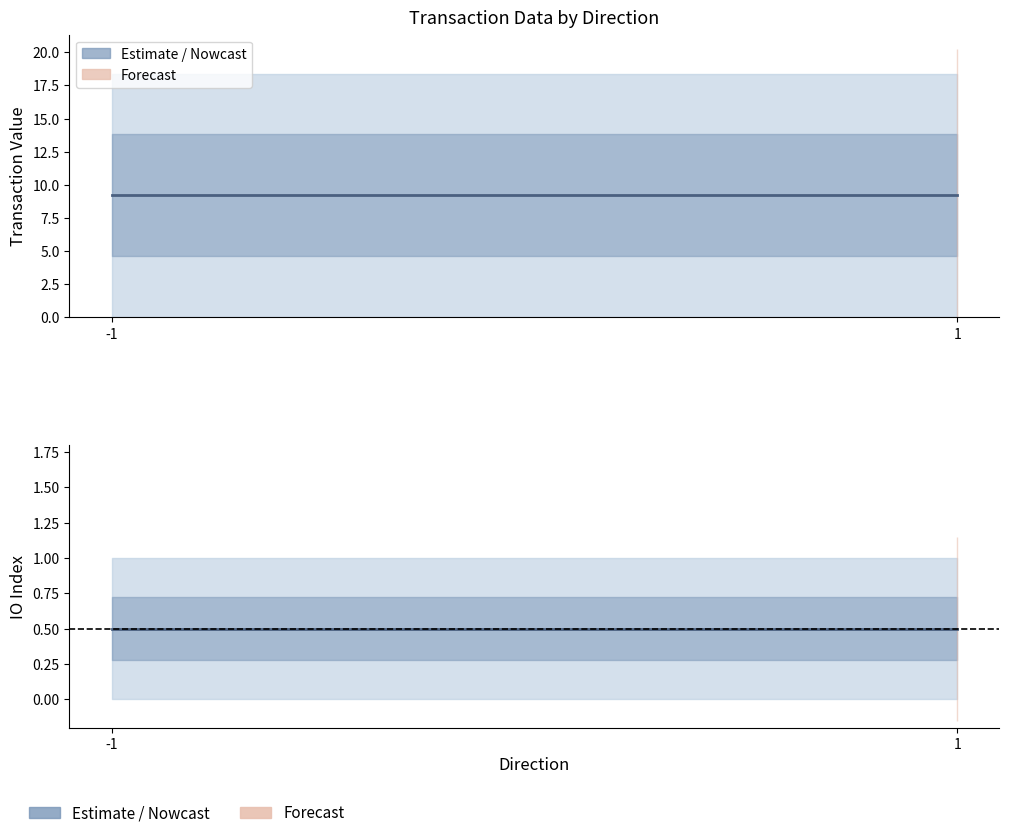

List the series in order of their peak value, lowest first.

io_index, value